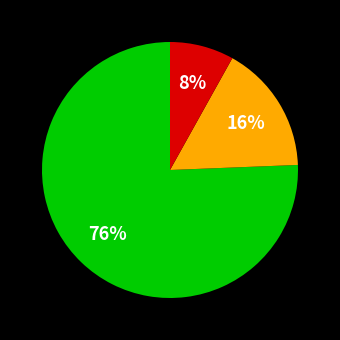

Is there a majority slice in this chart?

Yes